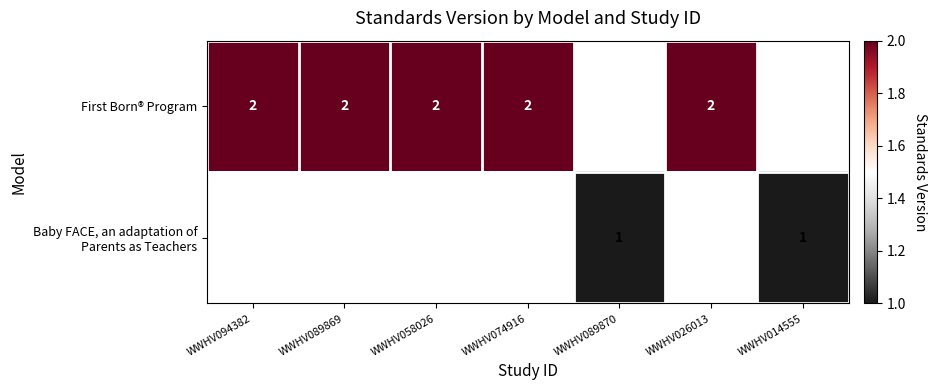

True or false: First Born® Program has a value of 2 at WWHV094382.

True